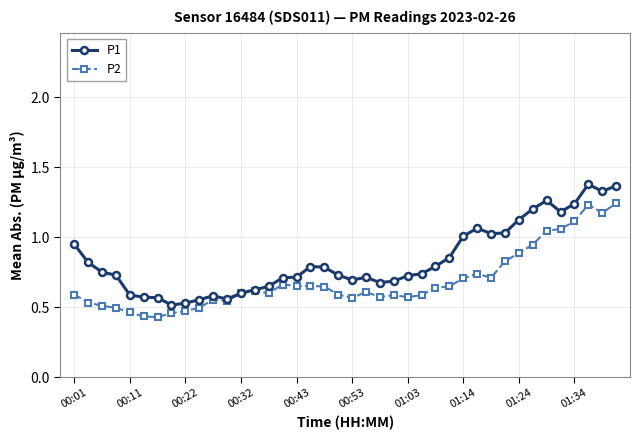

True or false: P2 has more than 1 interior local peaks.

True